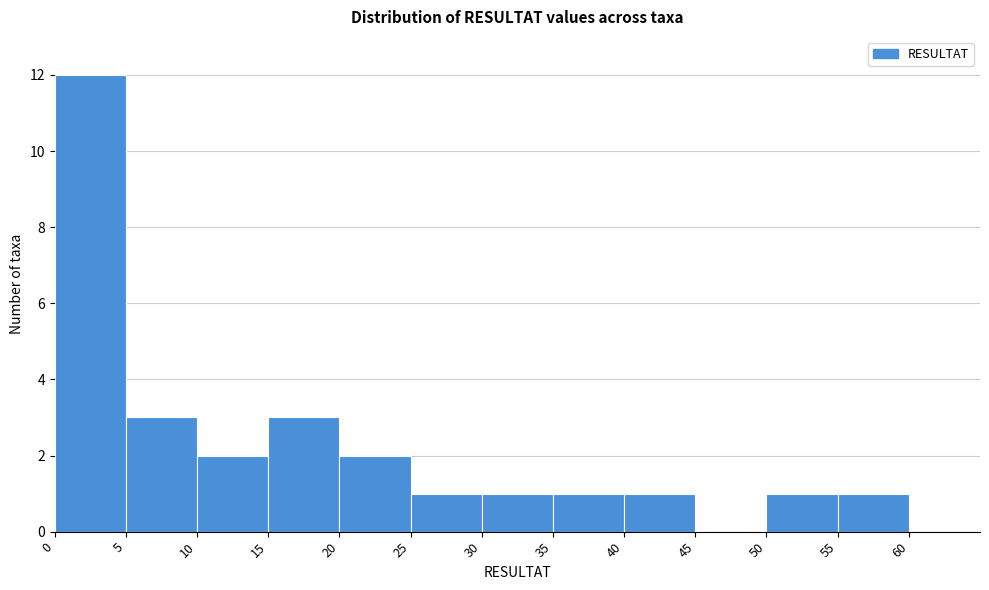

How tall is the bar that spans 55 to 60 on the x-axis? The values are not printed on the chart, so give them approximately, as read against the axis.

1